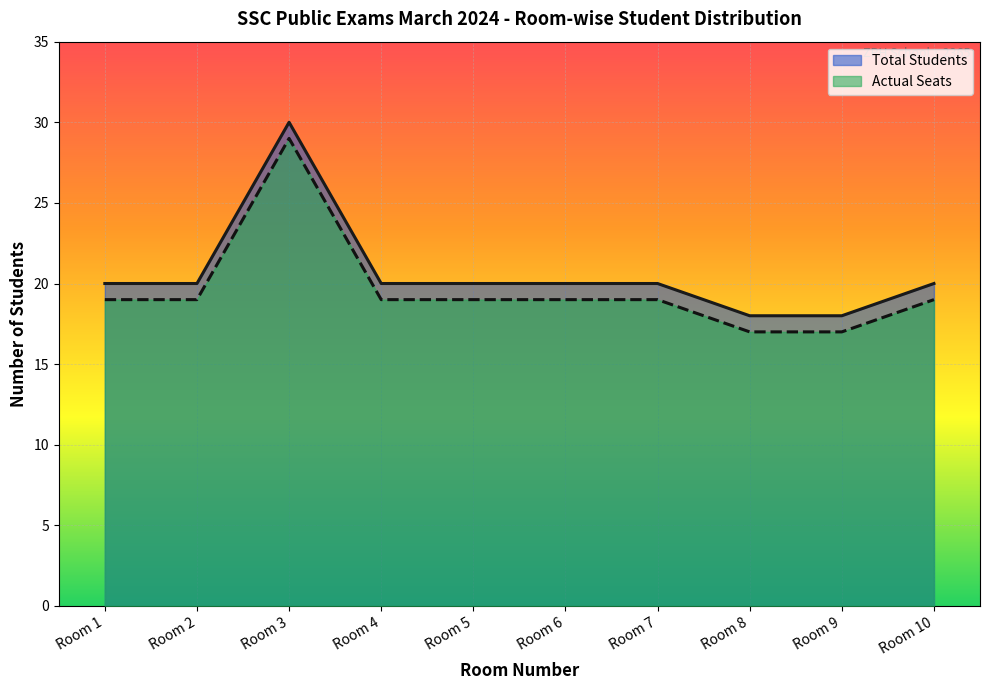

At which label is Total Students closest to 24?

Room 1